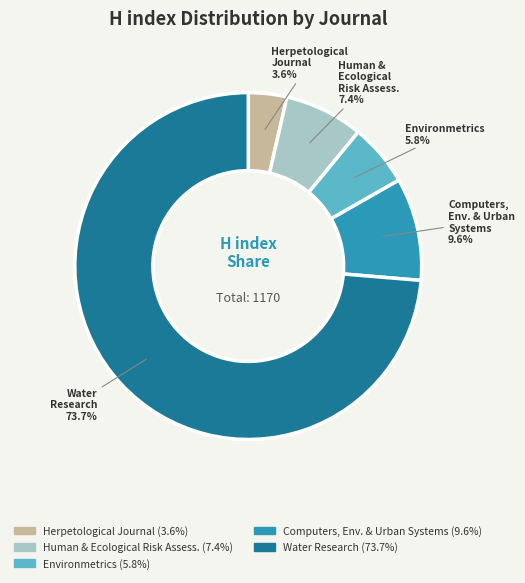

Combined, what portion of the pie is Environmetrics and Computers, Env. & Urban Systems?

15.4%